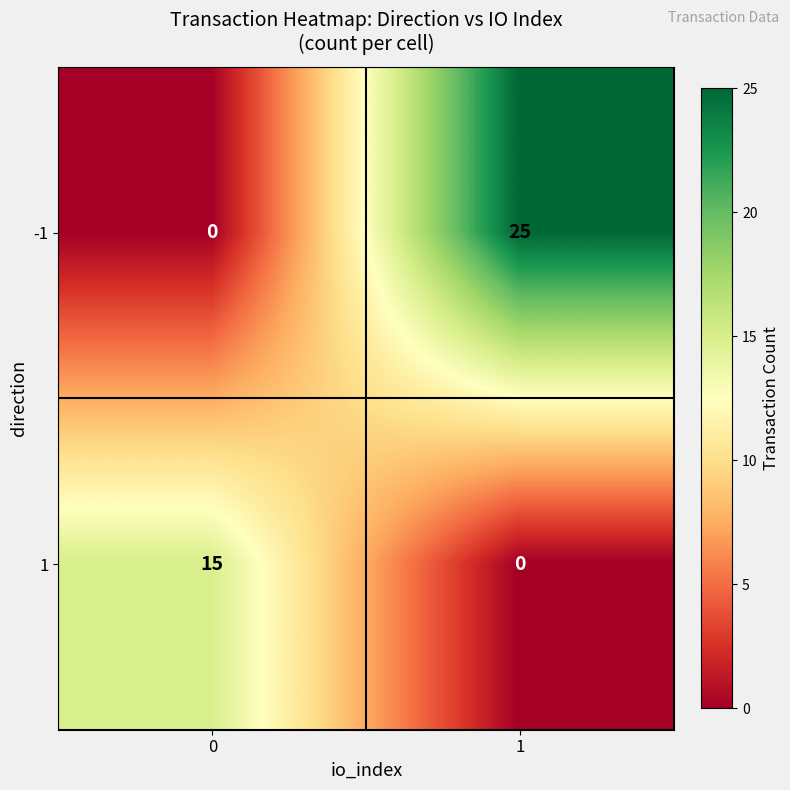

At which category is the sum across all series the highest?

1